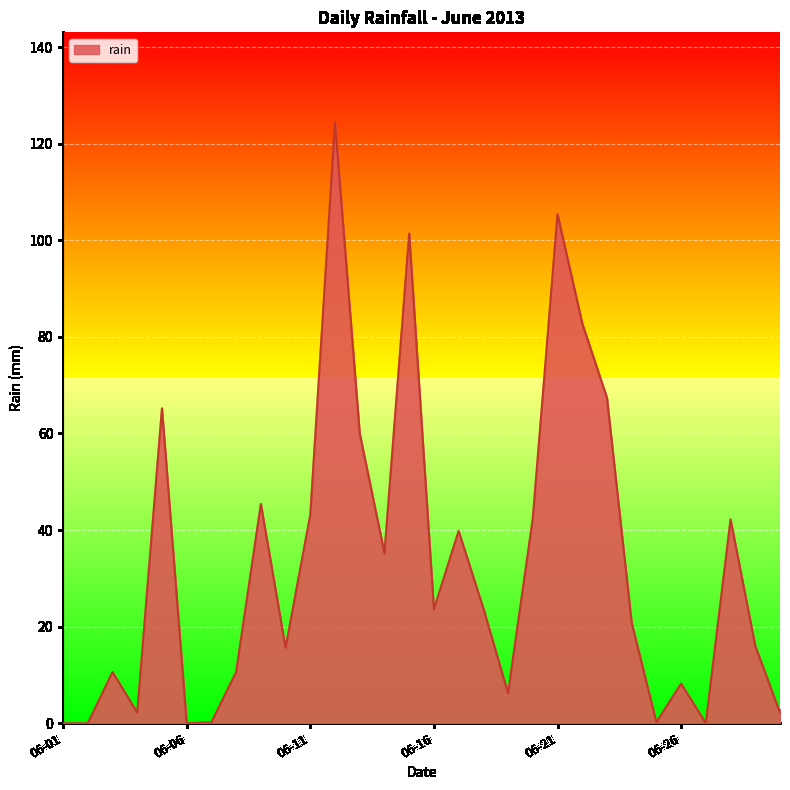

How many lines are shown in the chart?

1